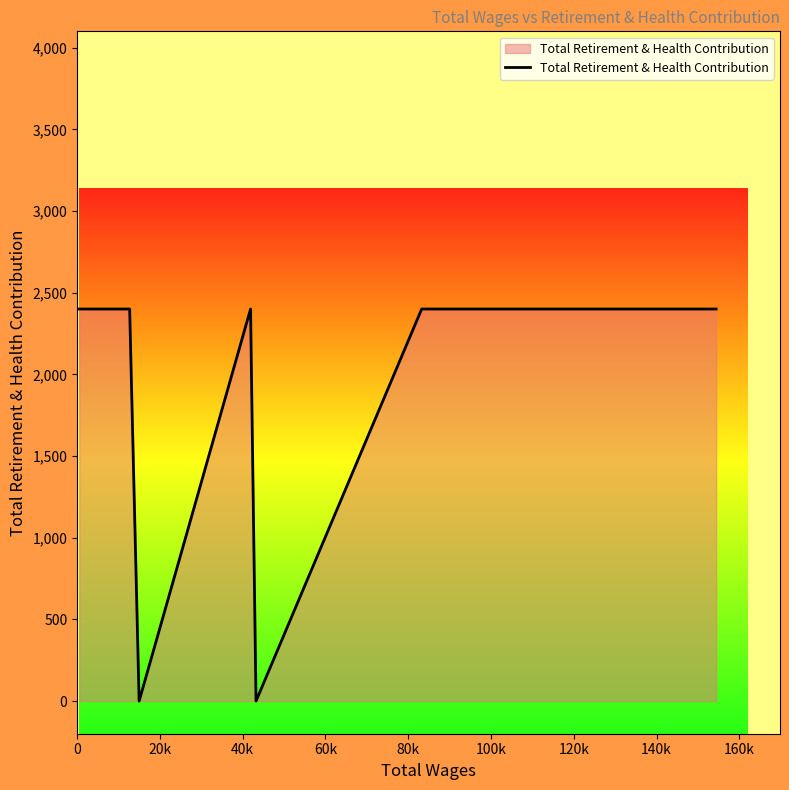

What is the greatest value displayed?

2400